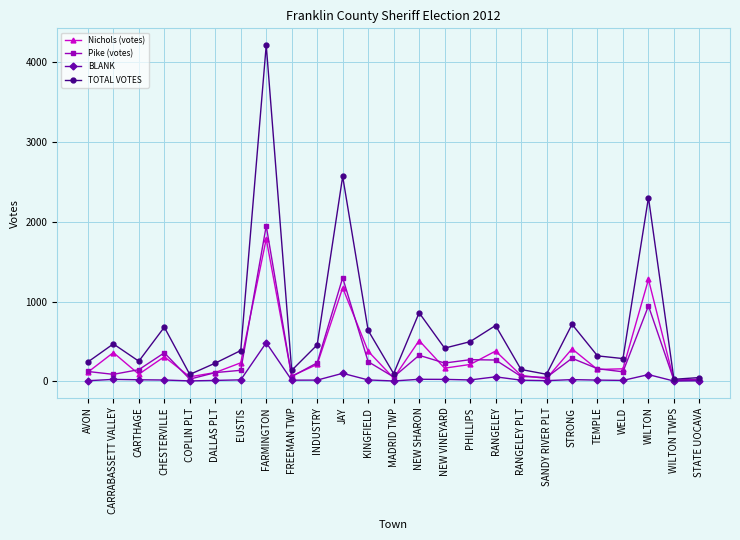

True or false: Nichols (votes) has a value of 685 at FARMINGTON.

False